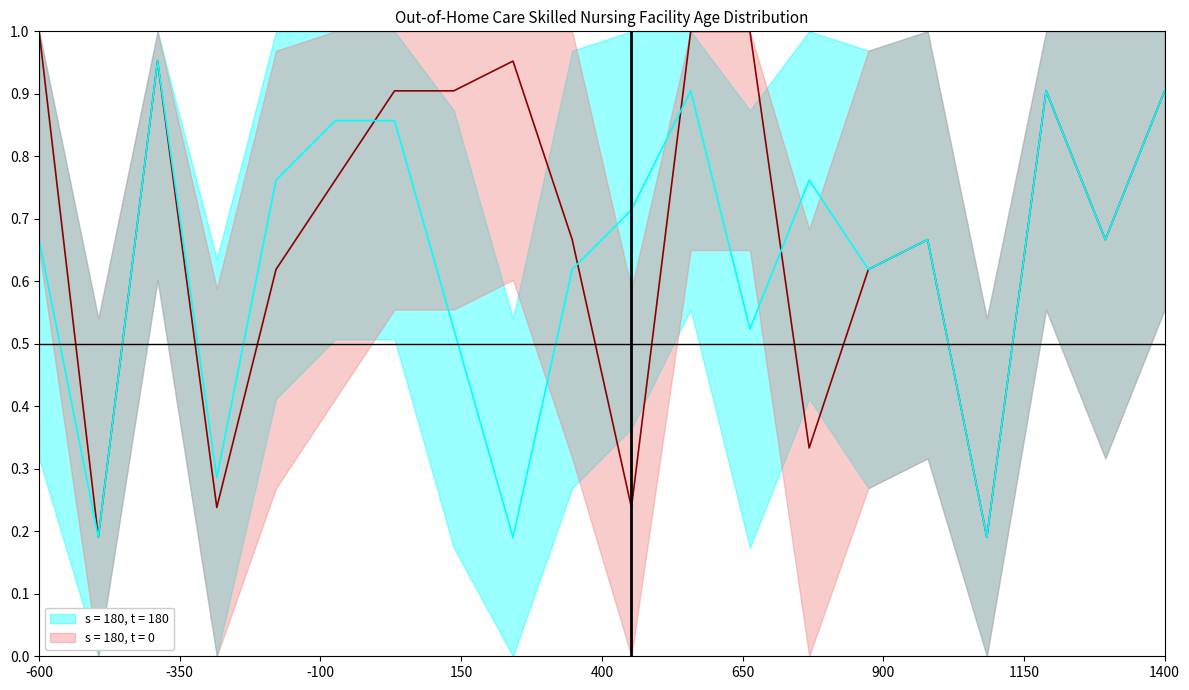

What is the difference between the second highest and minimum values in the s = 180, t = 180 series?

0.7